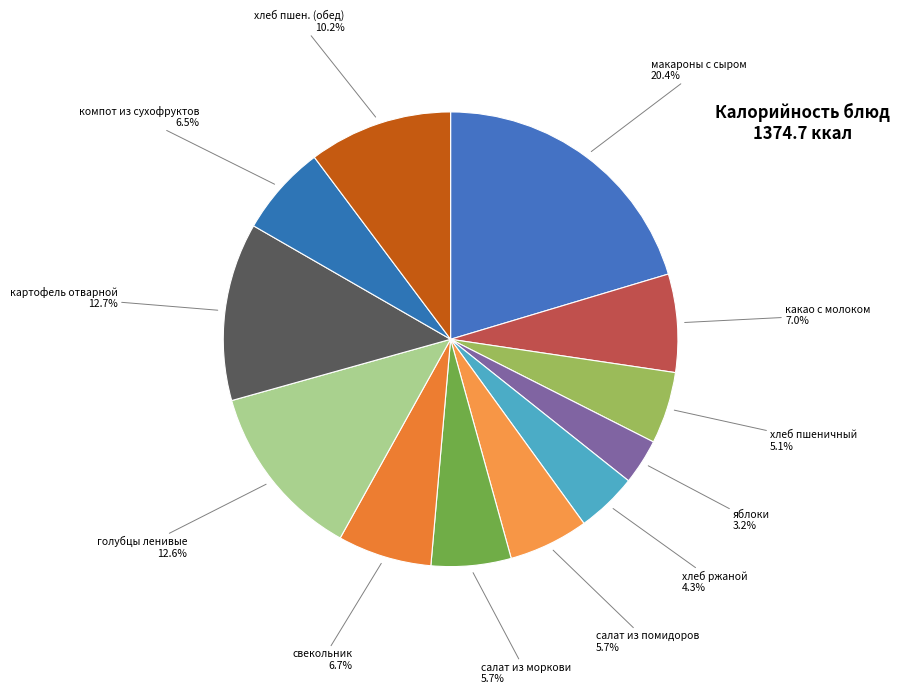

Count the number of slices in the pie.

12